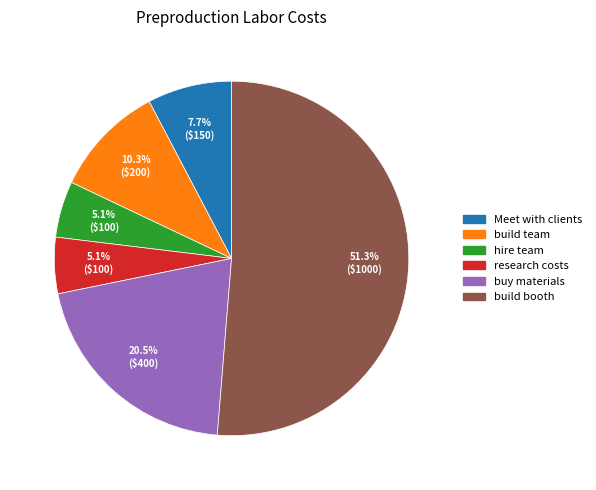

Which has a higher value, build team or buy materials?

buy materials